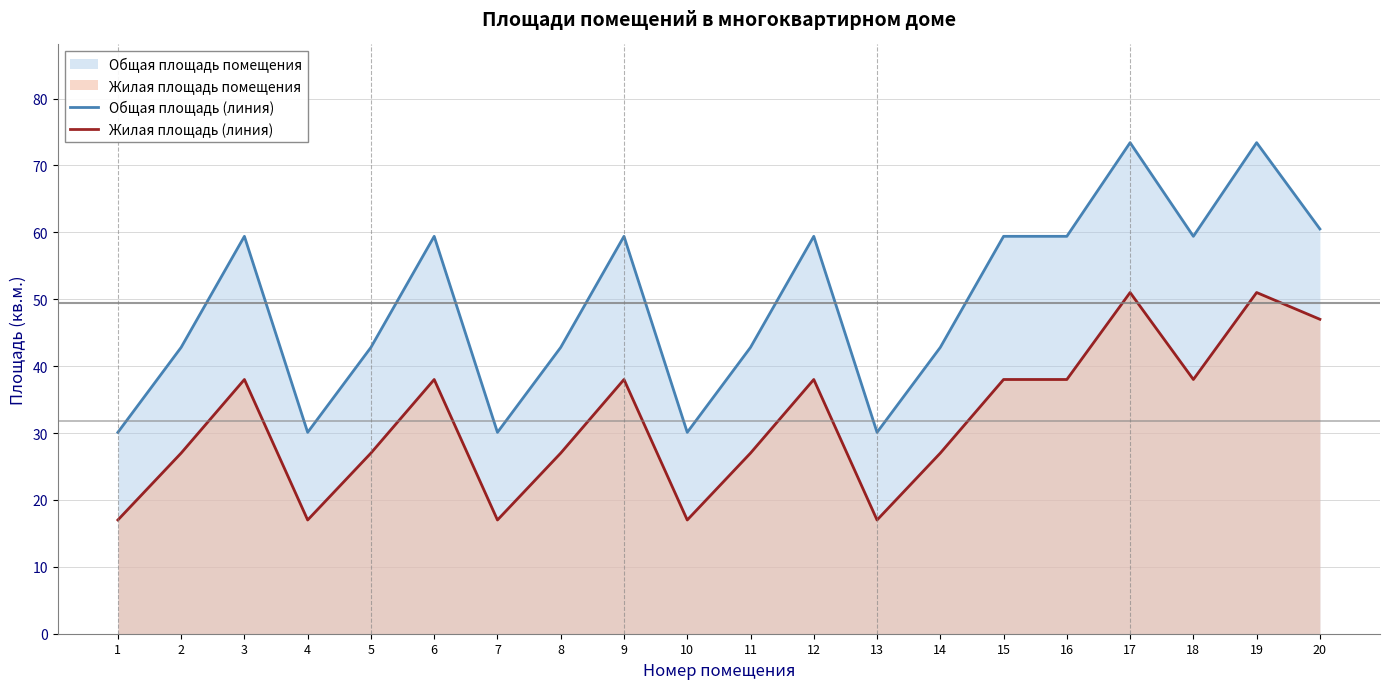

What is the difference between the Общая площадь (линия) values at 20 and 10?

30.4